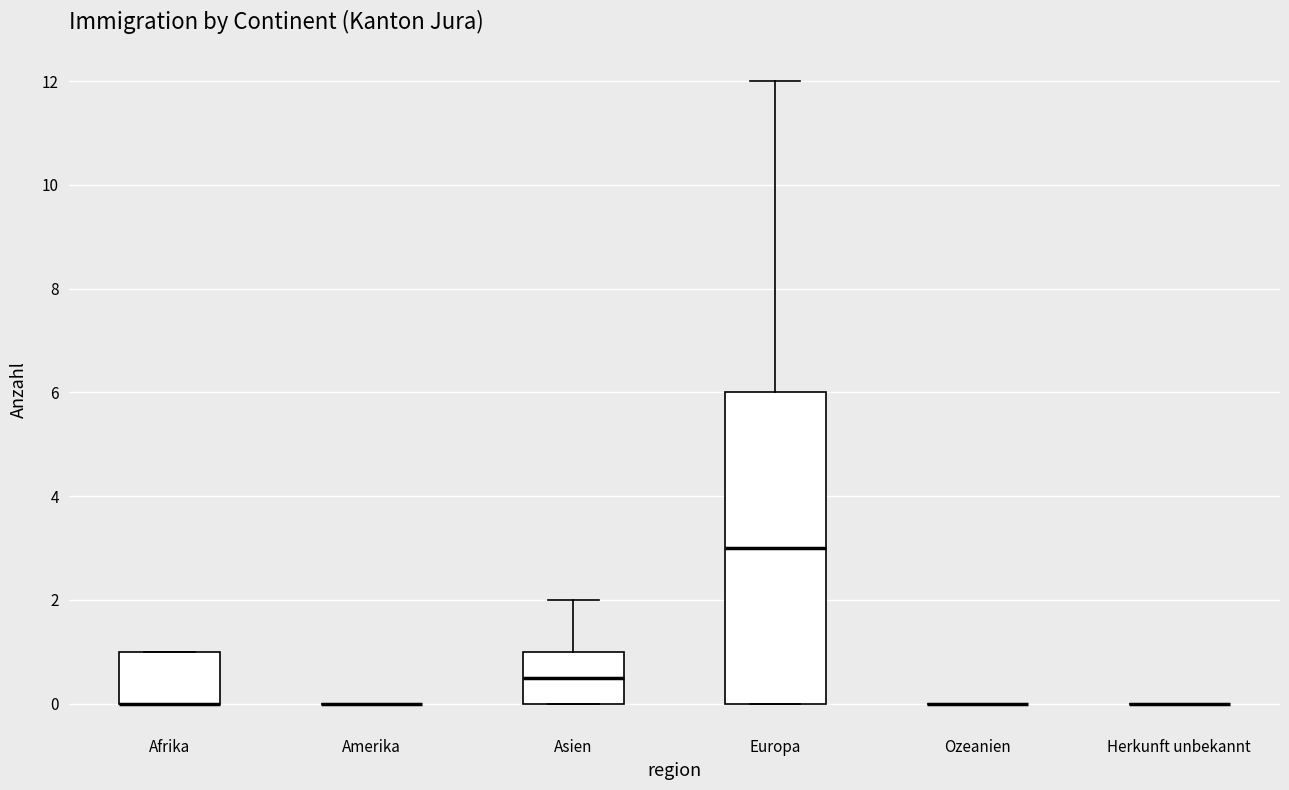

Which box is the tallest, from its lower edge to its upper edge?

Europa